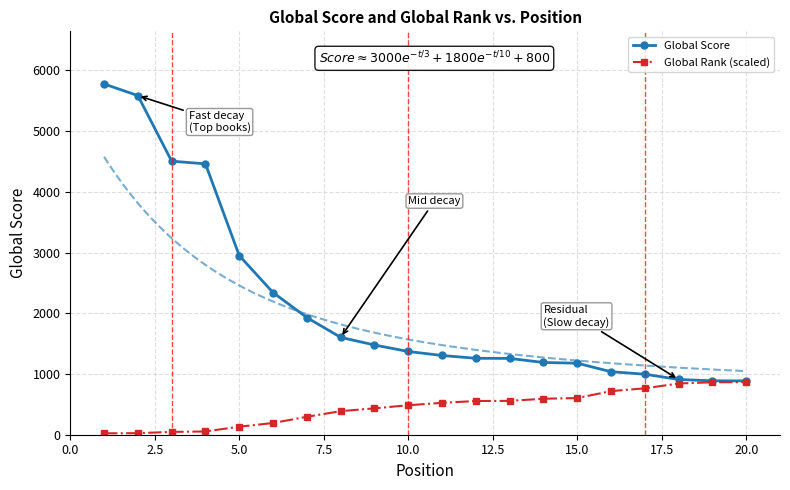

How many lines are shown in the chart?

2